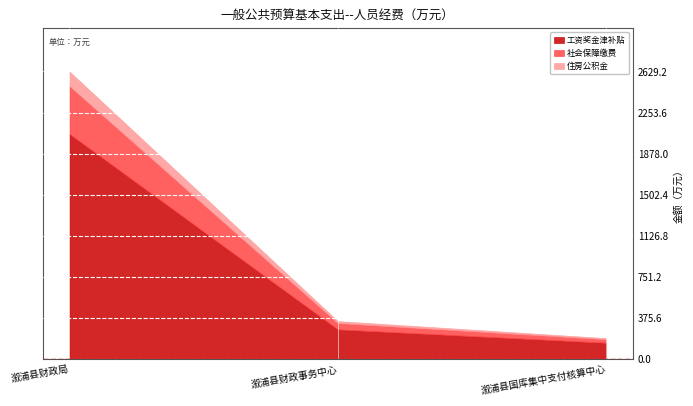

Where is 住房公积金 nearest to the value 71?

溆浦县财政事务中心